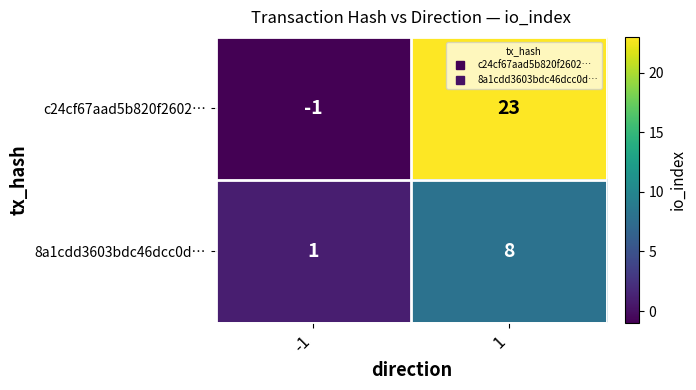

Which series has the largest total across all categories?

c24cf67aad5b820f2602…